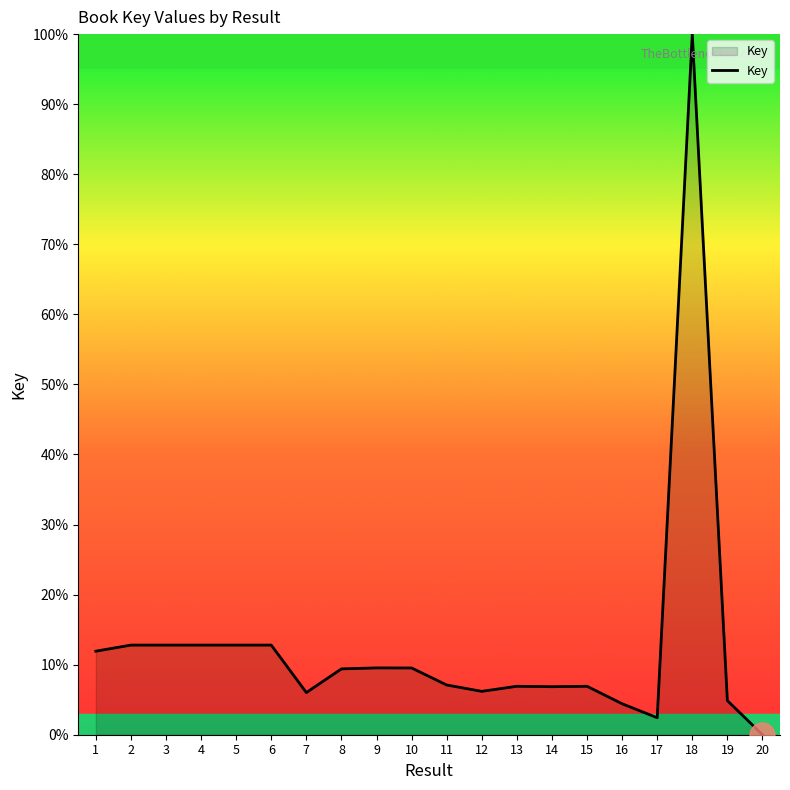

What is the difference between the maximum and minimum values?

100.0